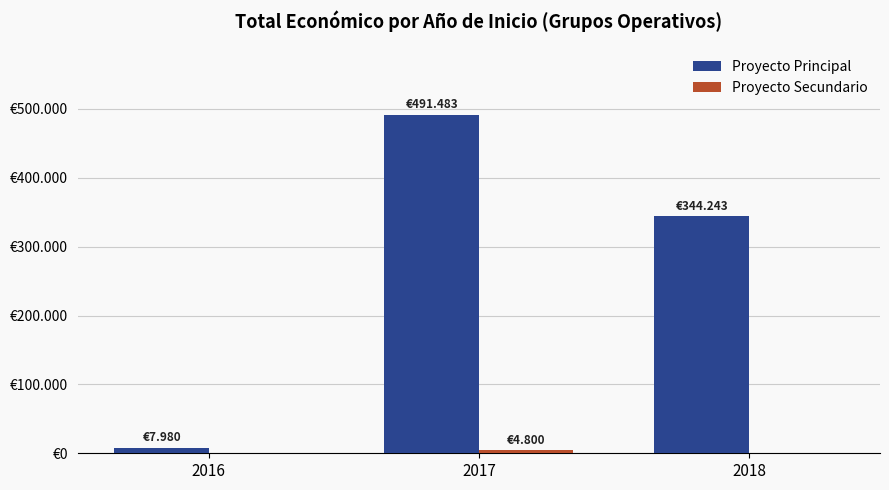

True or false: Proyecto Principal has a value of 4694 at 2016.

False